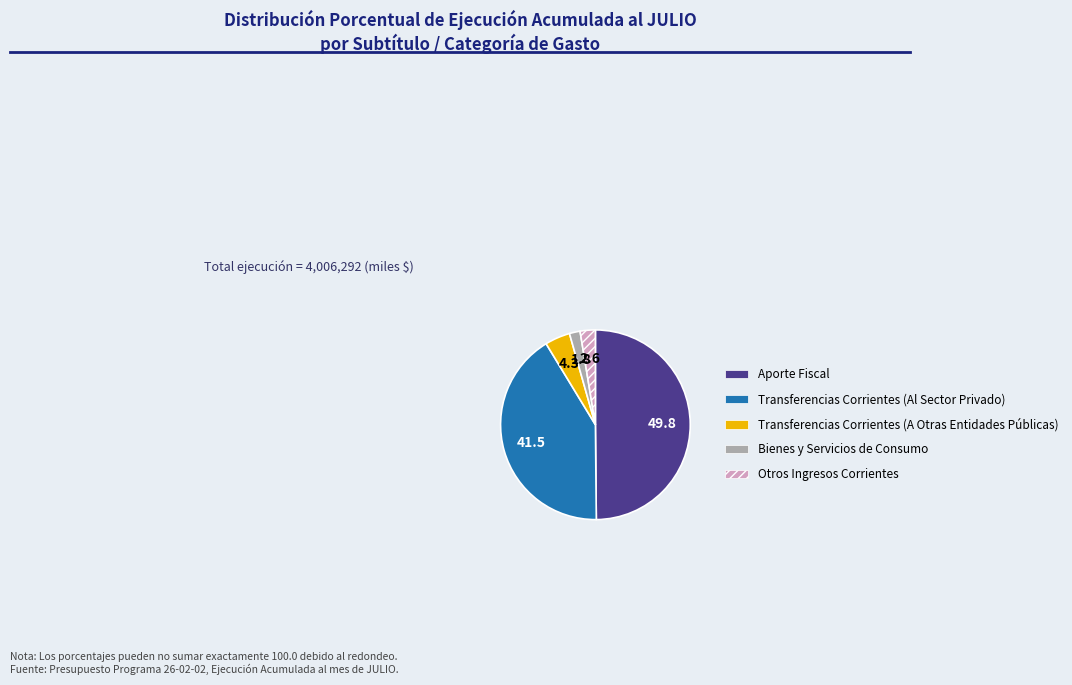

True or false: Aporte Fiscal accounts for 50% of the total.

True